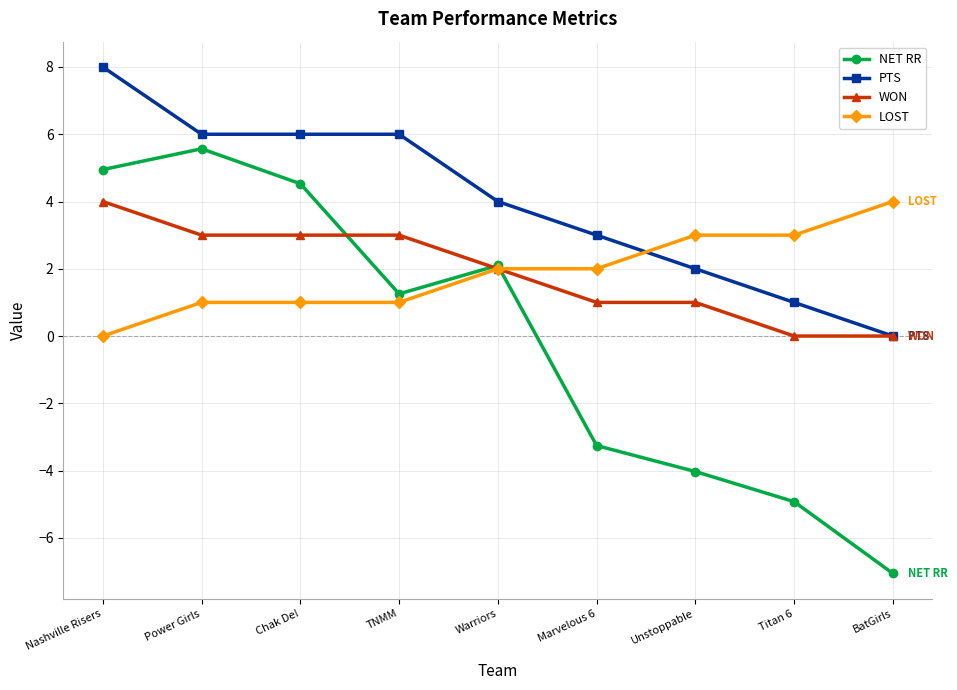

Reading right to left, what are all the values shown in this chart?

NET RR: -7.1	-4.9	-4.0	-3.3	2.1	1.3	4.5	5.6	5.0
PTS: 0.0	1.0	2.0	3.0	4.0	6.0	6.0	6.0	8.0
WON: 0.0	0.0	1.0	1.0	2.0	3.0	3.0	3.0	4.0
LOST: 4.0	3.0	3.0	2.0	2.0	1.0	1.0	1.0	0.0